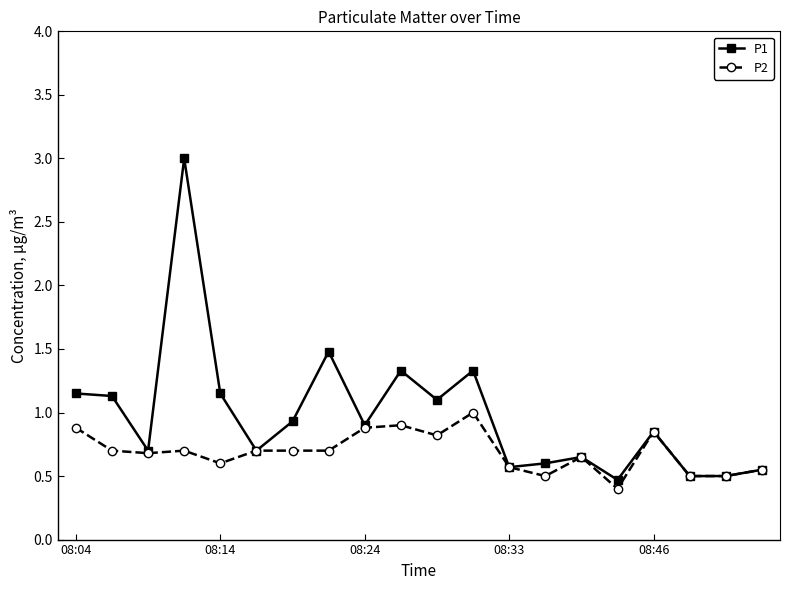

Which series has the largest range (max minus min)?

P1